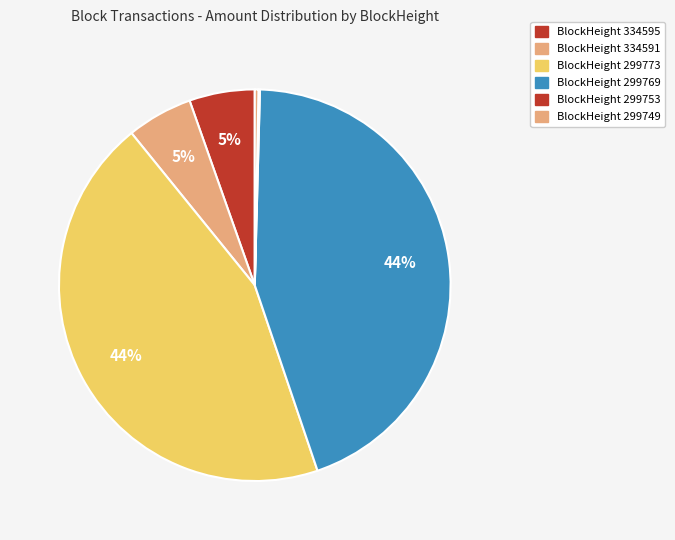

Count the number of slices in the pie.

6